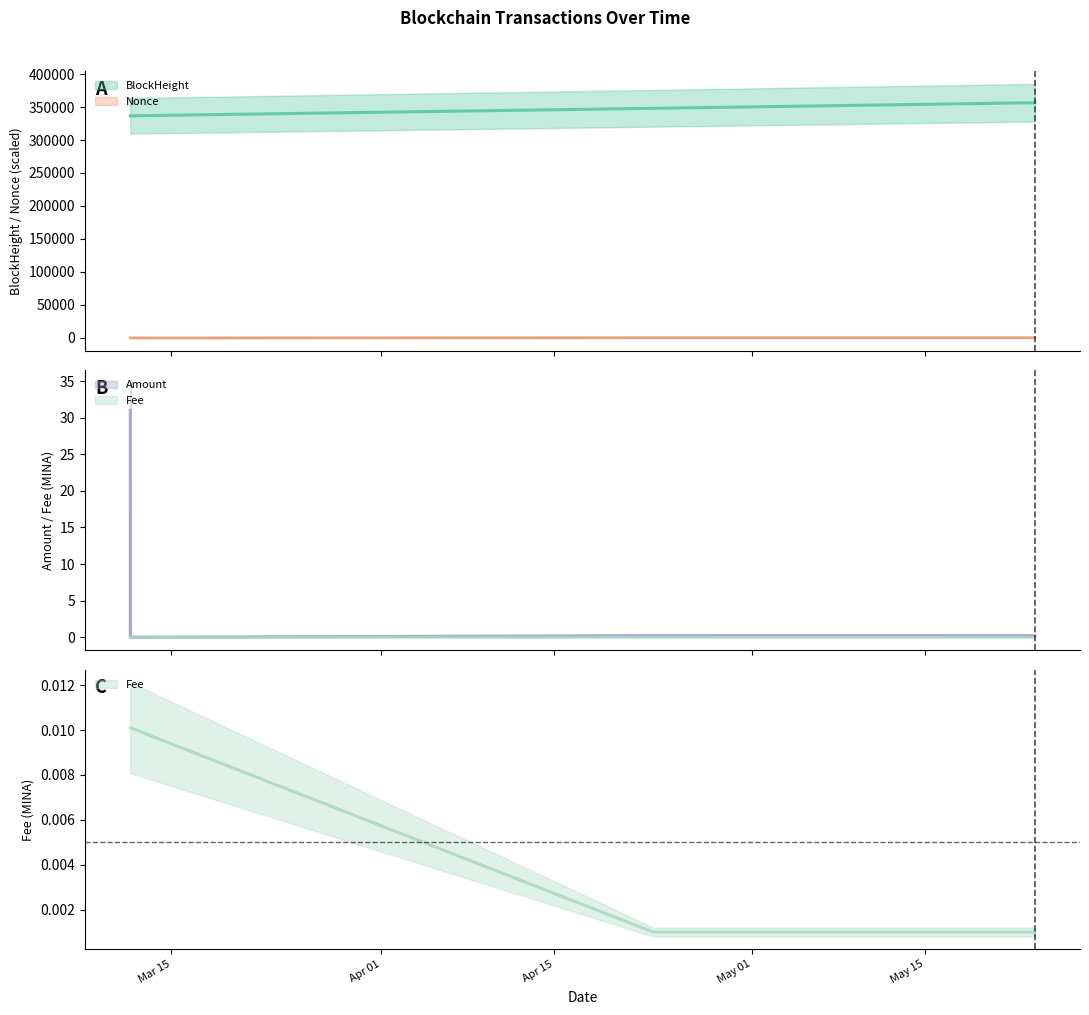

What position from the right is 2024-03-11 16:27:00?

5